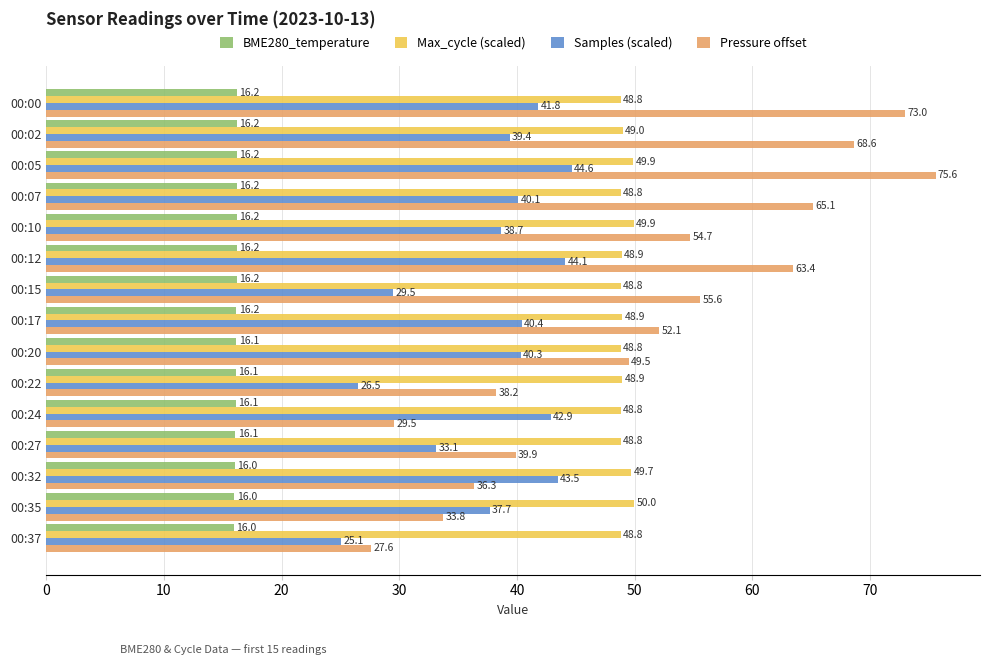

Read the Pressure offset value at 00:12.

63.4